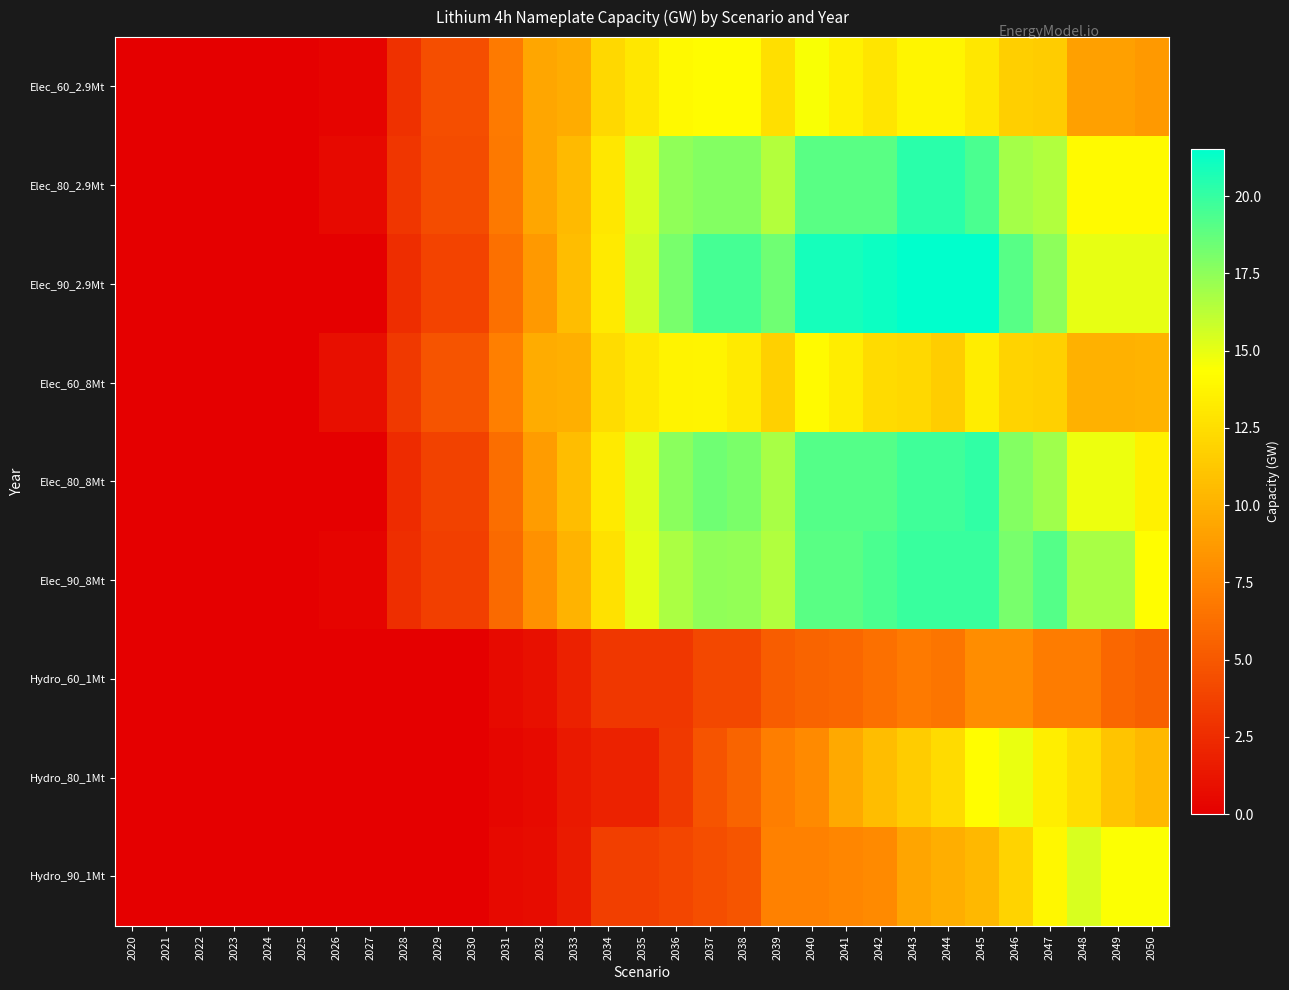

At 2025, list the series in order from smallest to largest.

Elec_60_2.9Mt, Elec_80_2.9Mt, Elec_90_2.9Mt, Elec_60_8Mt, Elec_80_8Mt, Elec_90_8Mt, Hydro_60_1Mt, Hydro_80_1Mt, Hydro_90_1Mt